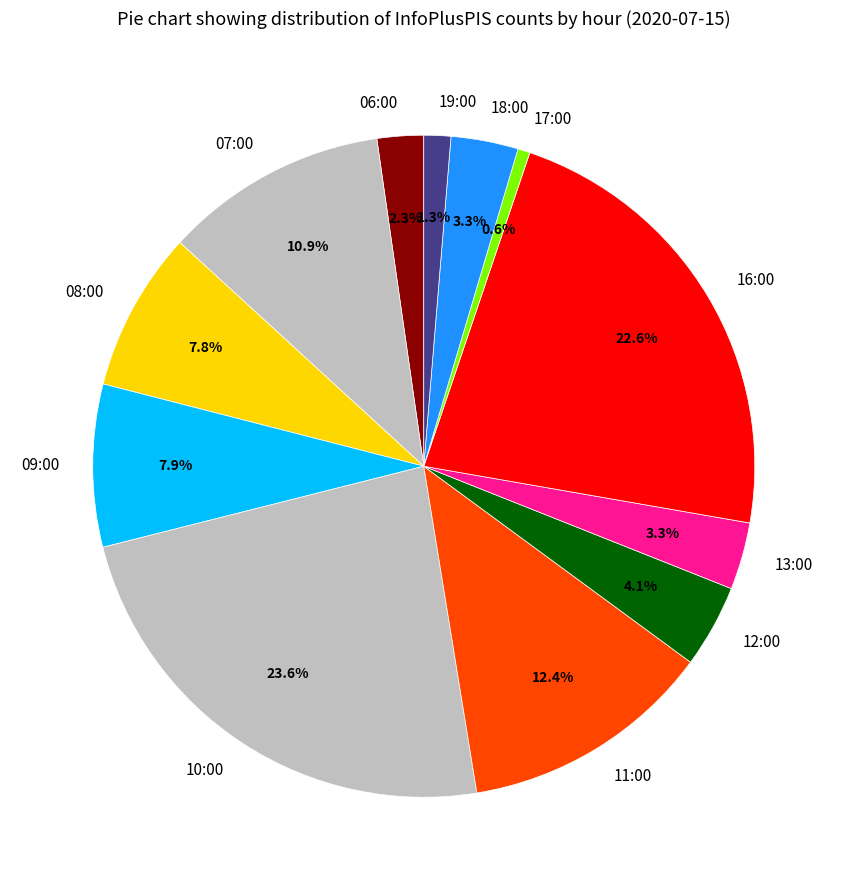

Do 16:00 and 19:00 together represent more than half of the pie?

No